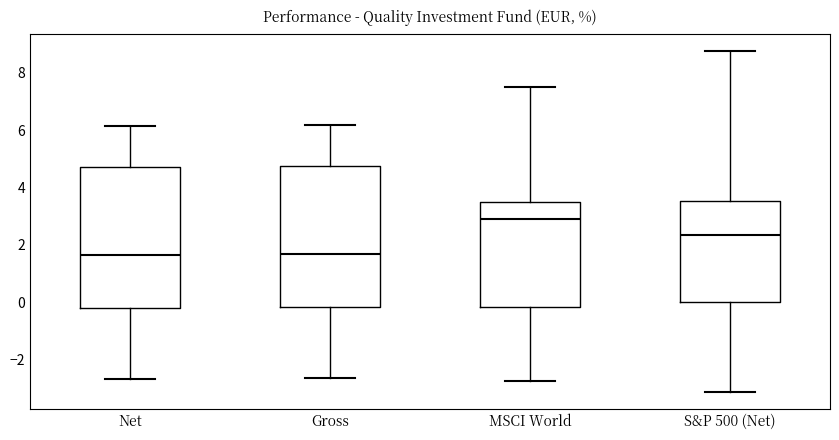

Reading left to right, read every box against the y-axis: the position of its median line, the range the box covers, and the ends of its whiskers. The values are not printed on the chart, so give them approximately, as read against the axis.

Net: median 1.6, box -0.2 to 4.8, whiskers -2.6 to 6.2
Gross: median 1.6, box -0.2 to 4.8, whiskers -2.6 to 6.2
MSCI World: median 2.8, box -0.2 to 3.6, whiskers -2.8 to 7.6
S&P 500 (Net): median 2.4, box 0.0 to 3.6, whiskers -3.2 to 8.8